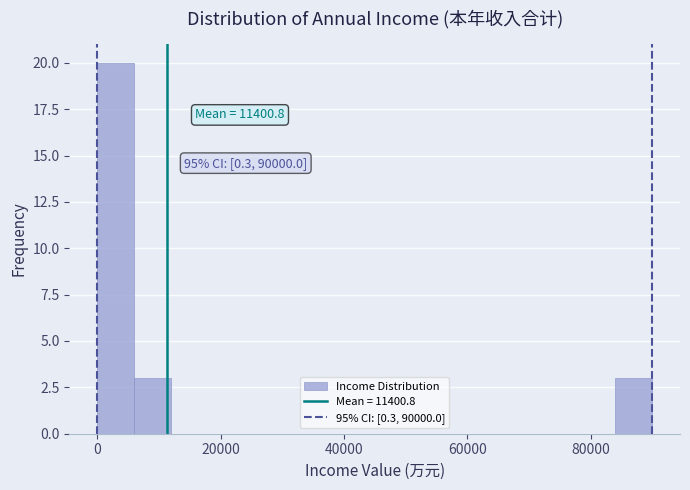

Read against the x-axis, roughly where is the centre of the tallest bar?

4000